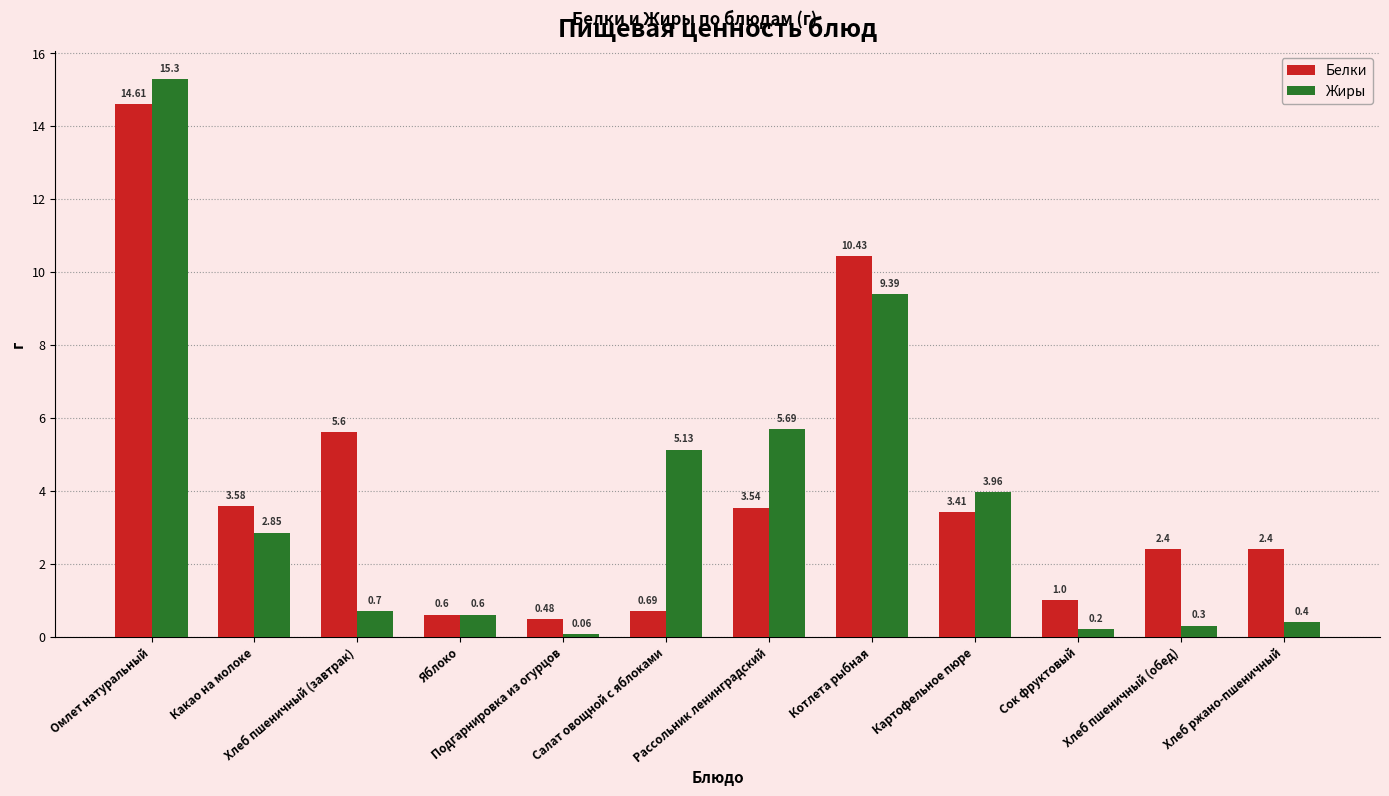

What is the label of the 1st bar from the left?

Омлет натуральный